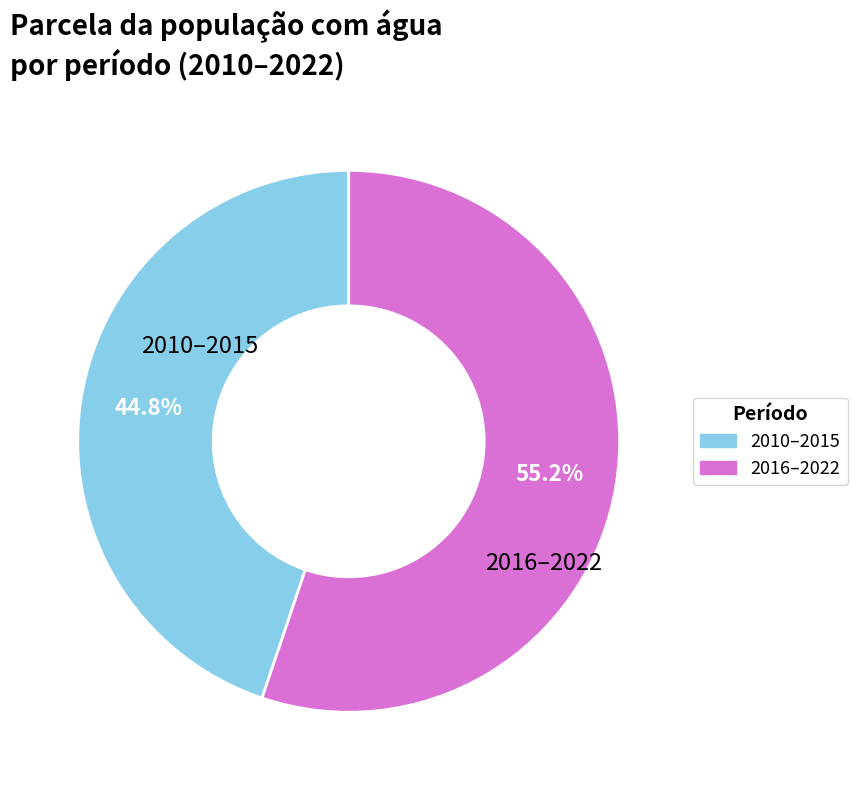

Does any single category account for the majority?

Yes